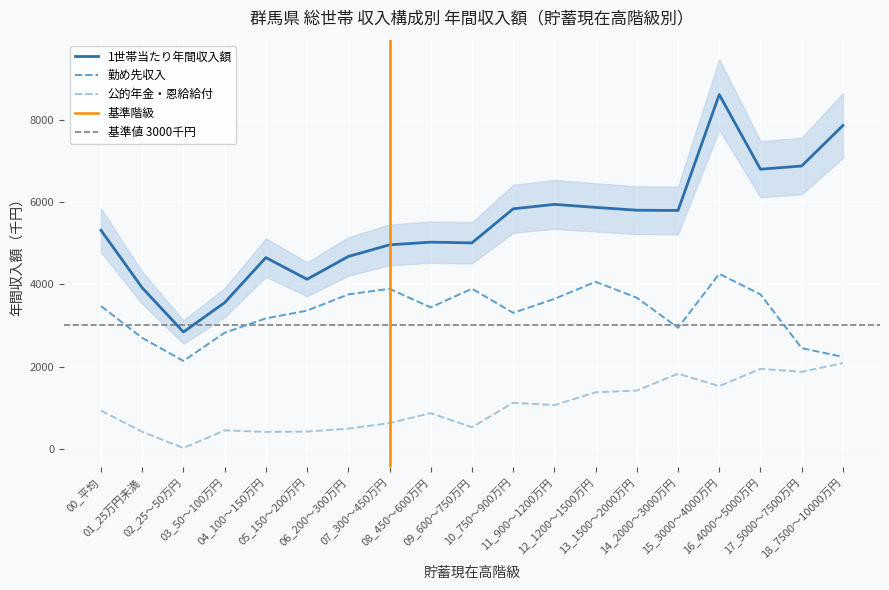

List the series in order of their overall mean, highest first.

1世帯当たり年間収入額, 勤め先収入, 公的年金・恩給給付